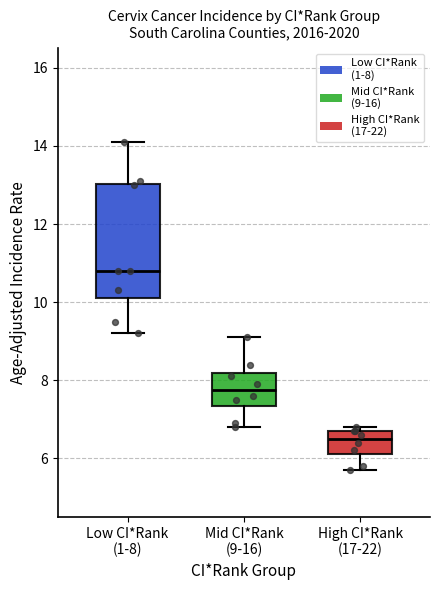

Reading left to right, read every box against the y-axis: the position of its median line, the range the box covers, and the ends of its whiskers. The values are not printed on the chart, so give them approximately, as read against the axis.

Low CI*Rank (1-8): median 10.8, box 10.2 to 13.0, whiskers 9.2 to 14.2
Mid CI*Rank (9-16): median 7.8, box 7.4 to 8.2, whiskers 6.8 to 9.2
High CI*Rank (17-22): median 6.6, box 6.2 to 6.8, whiskers 5.8 to 6.8 (just above the box's upper edge)